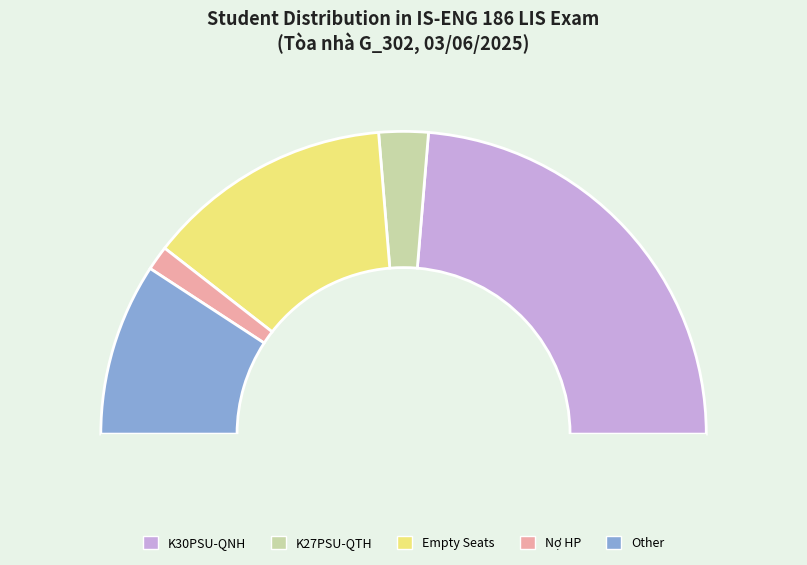

How many segments does this pie chart have?

6